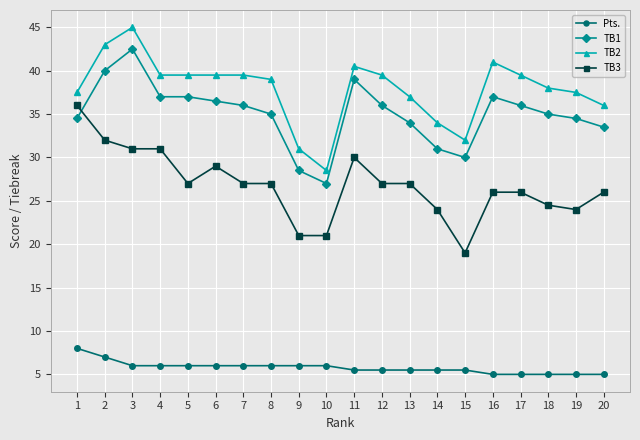

Is this an area chart (filled region under the line)?

No